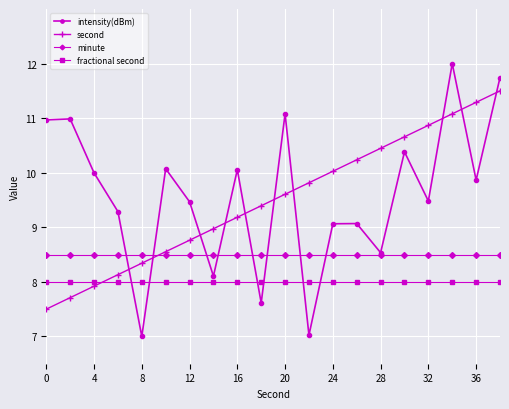

What is the difference between the second highest and minimum values in the second series?

3.8